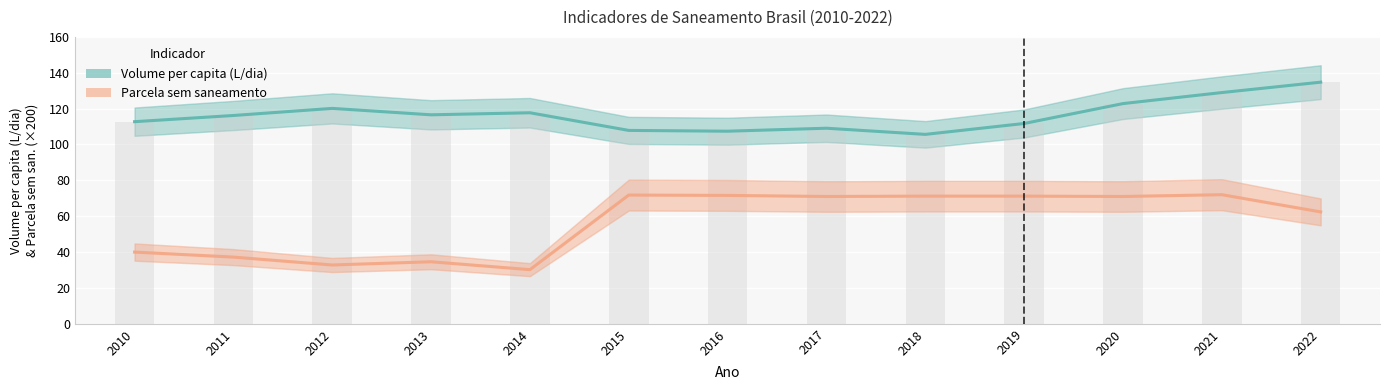

What is the sum of the Parcela sem saneamento (×200) values at 2022 and 2013?

97.0